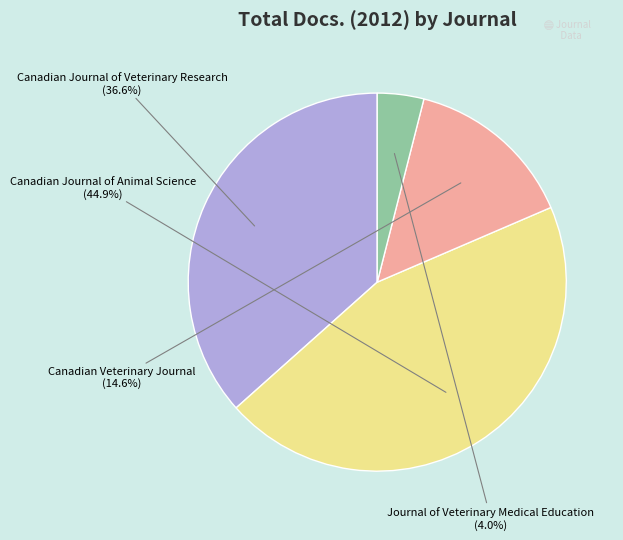

Is there any slice that represents more than half of the pie?

No